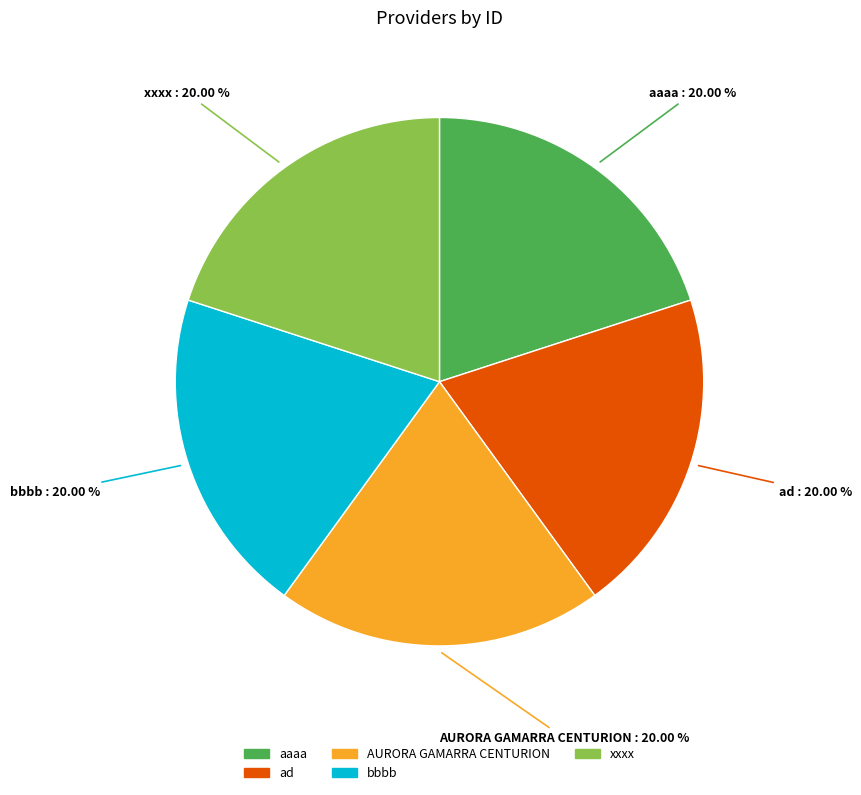

The bbbb slice represents 15% of the pie. True or false?

False